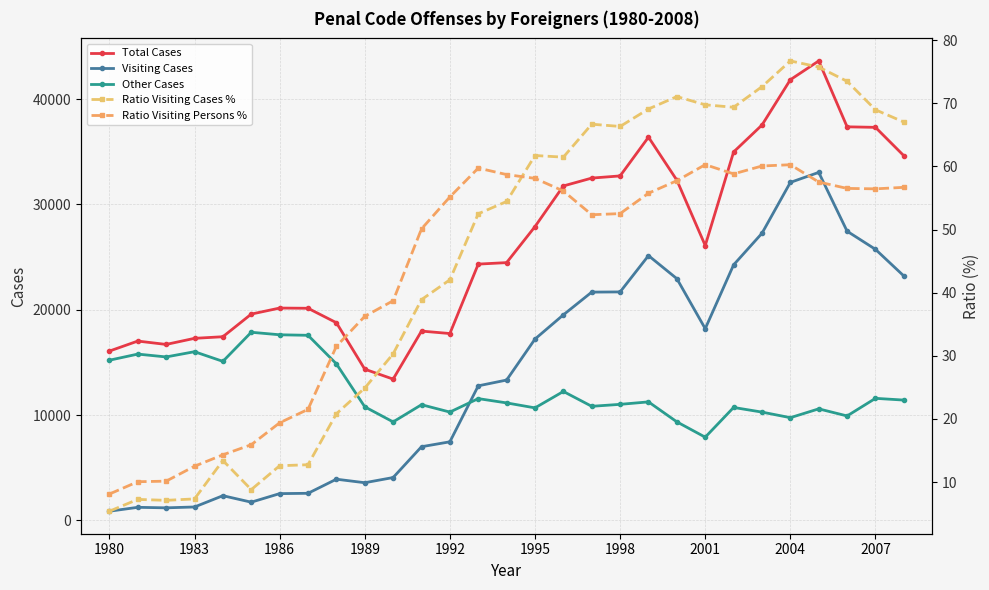

Rank the series by their maximum value, from lowest to highest.

Ratio Visiting Persons %, Ratio Visiting Cases %, Other Cases, Visiting Cases, Total Cases